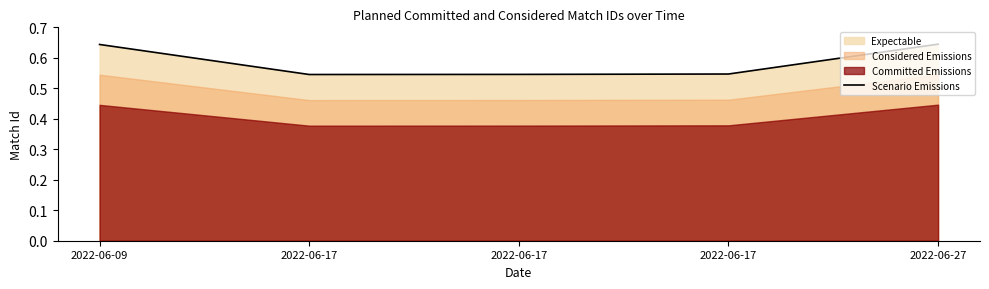

What is the sum of all values?

2.9